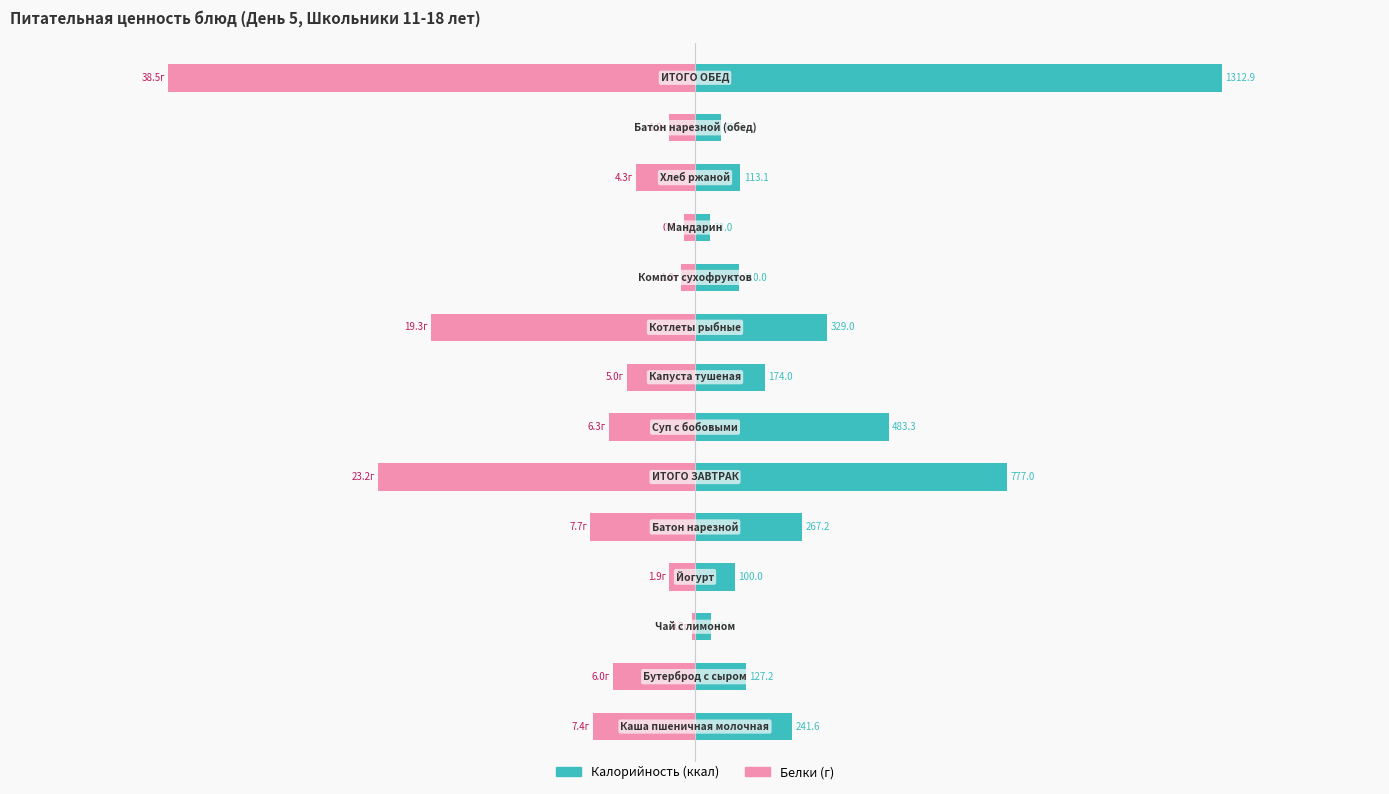

Is it true that Белки (г) equals -4.3 at 2?

False